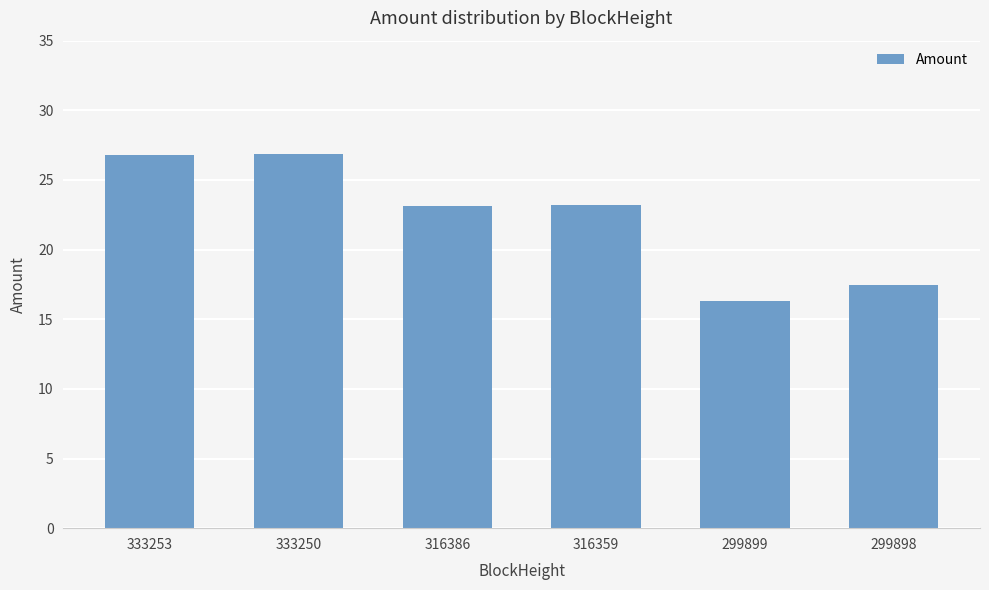

What is the change in value from 316386 to 299899?

-6.8